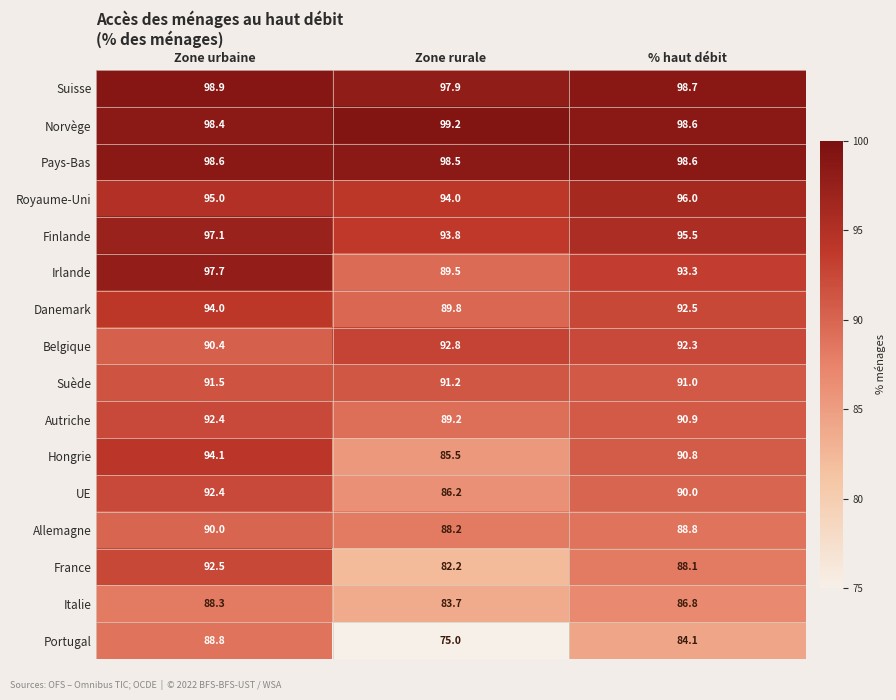

What is the total value across all series at Zone urbaine?

1500.1